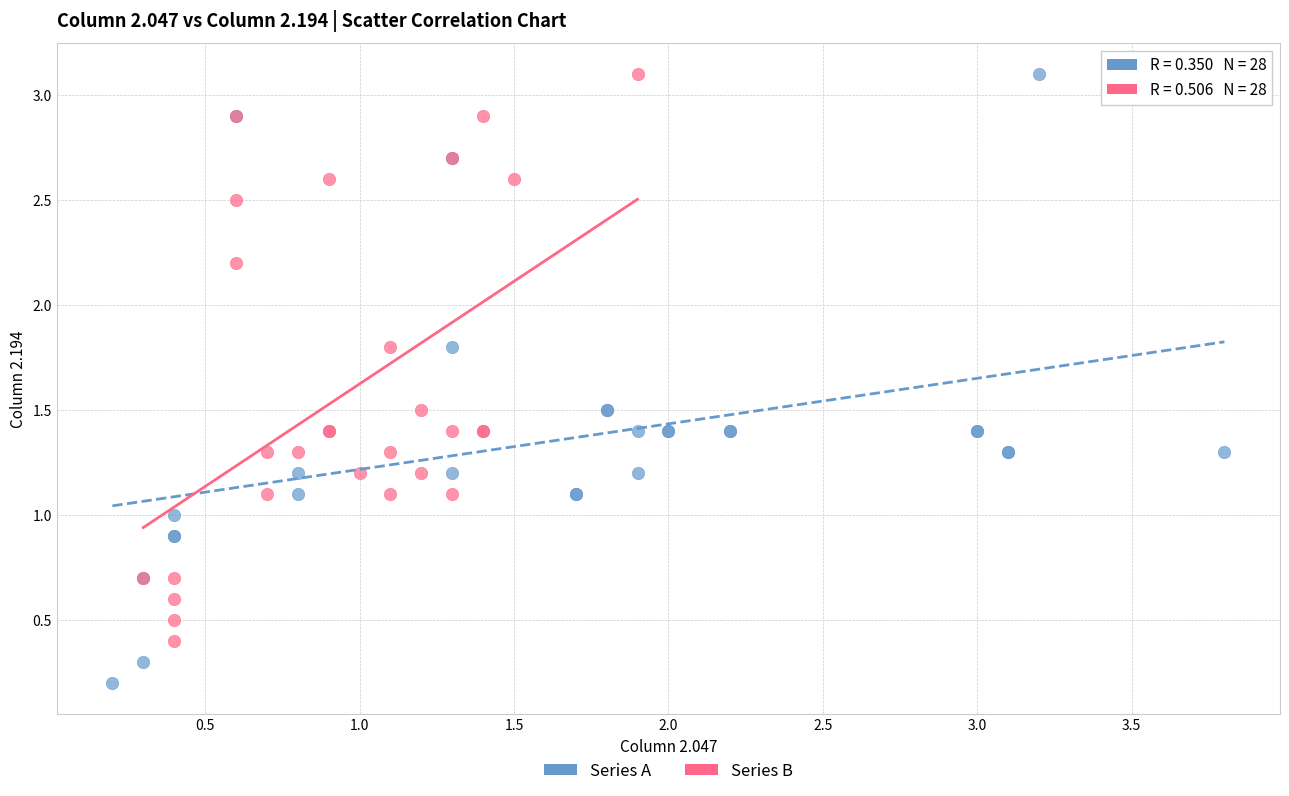

Which series contains the lowest Y value?

Series A